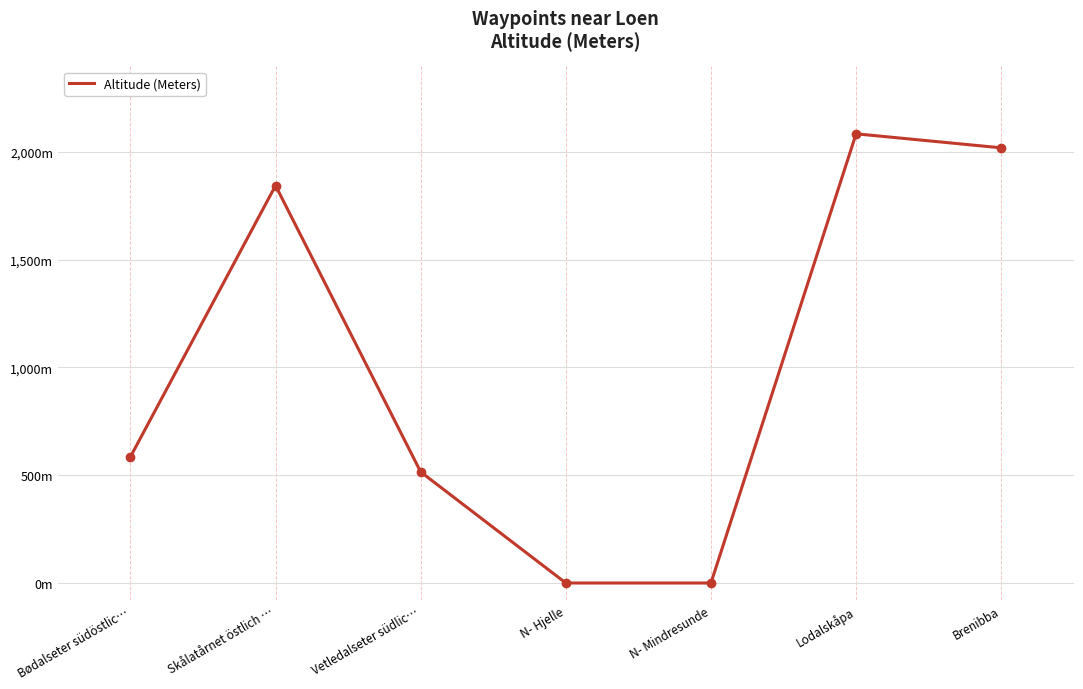

Is this an area chart (filled region under the line)?

No